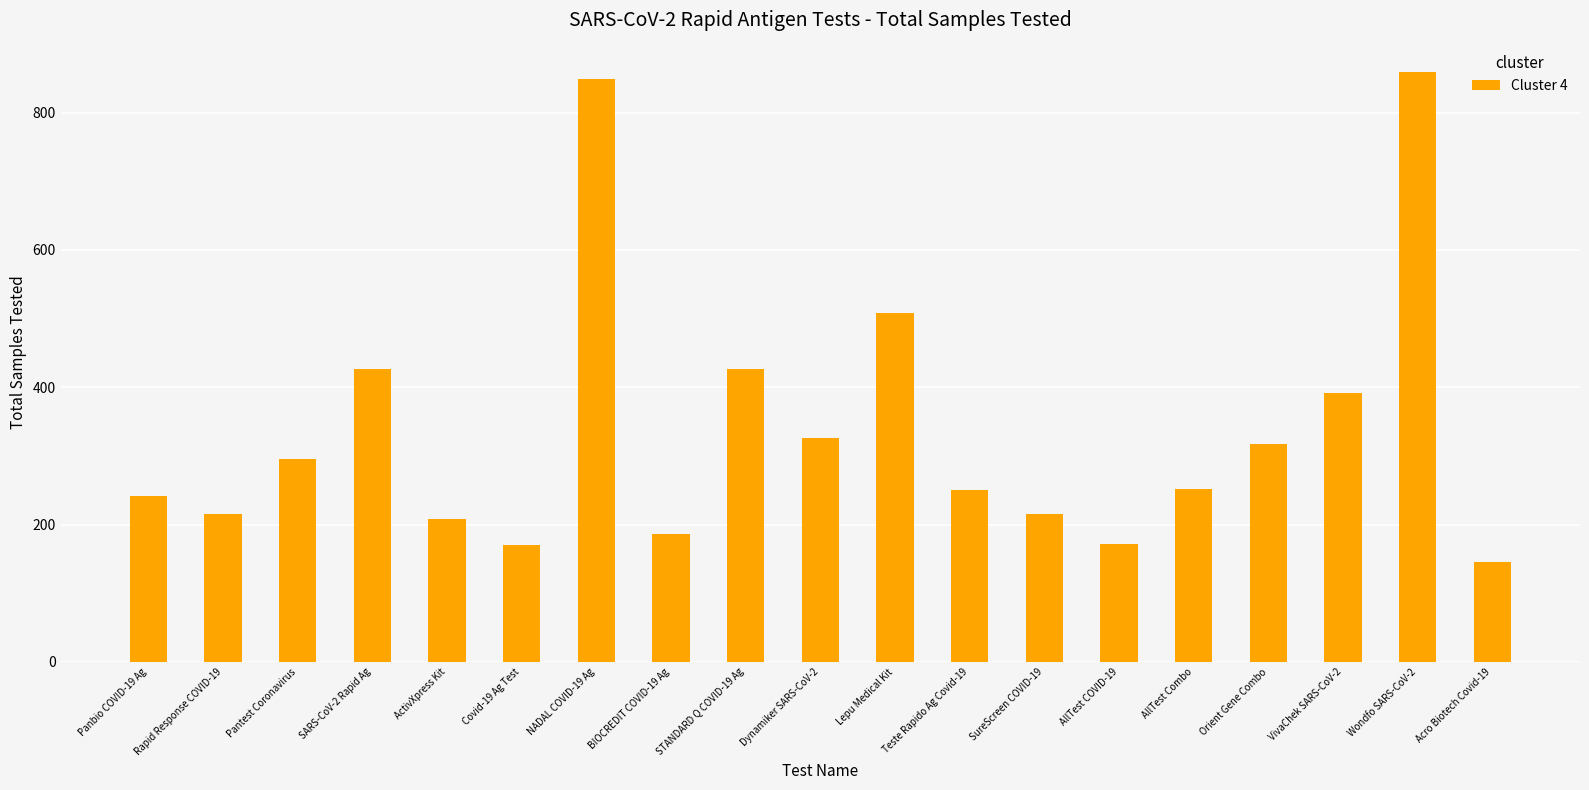

What is the smallest value displayed?

145